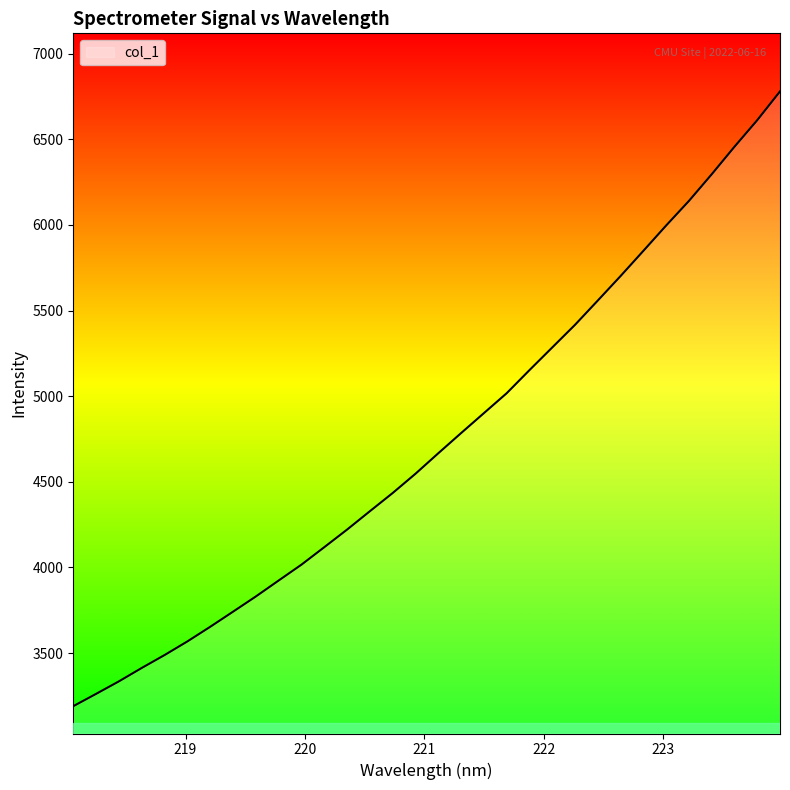

What is the greatest value displayed?

6778.9